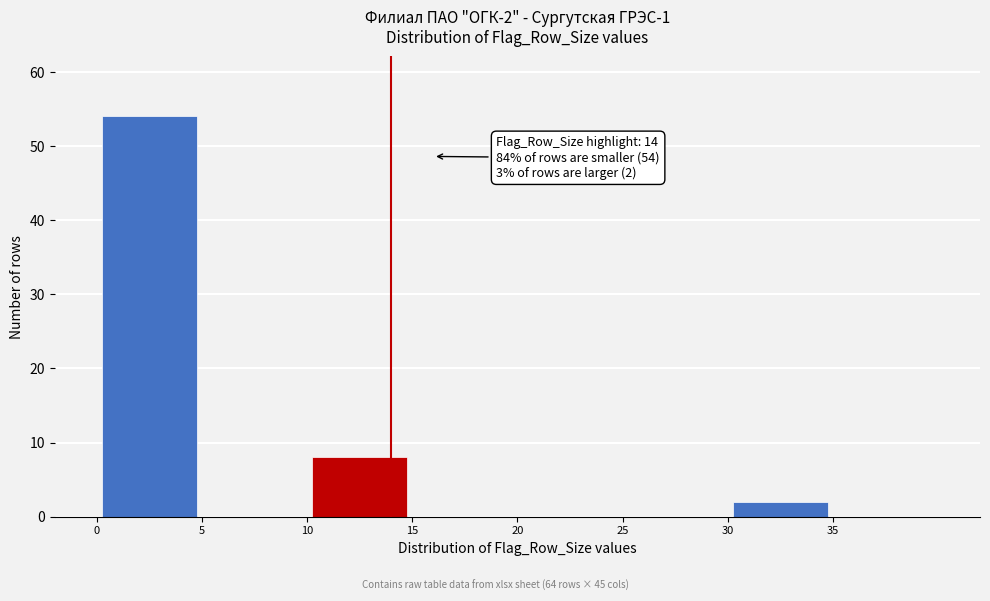

Which range on the x-axis has the tallest bar?

0 to 5